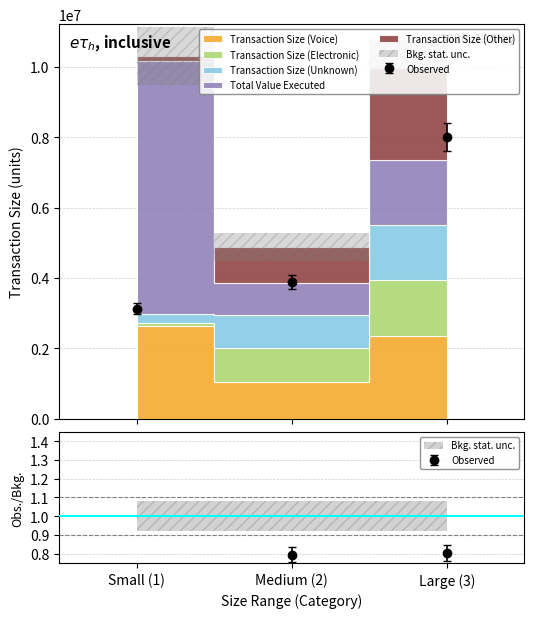

Is it true that Total Value Executed equals 1843942.5 at 3?

True